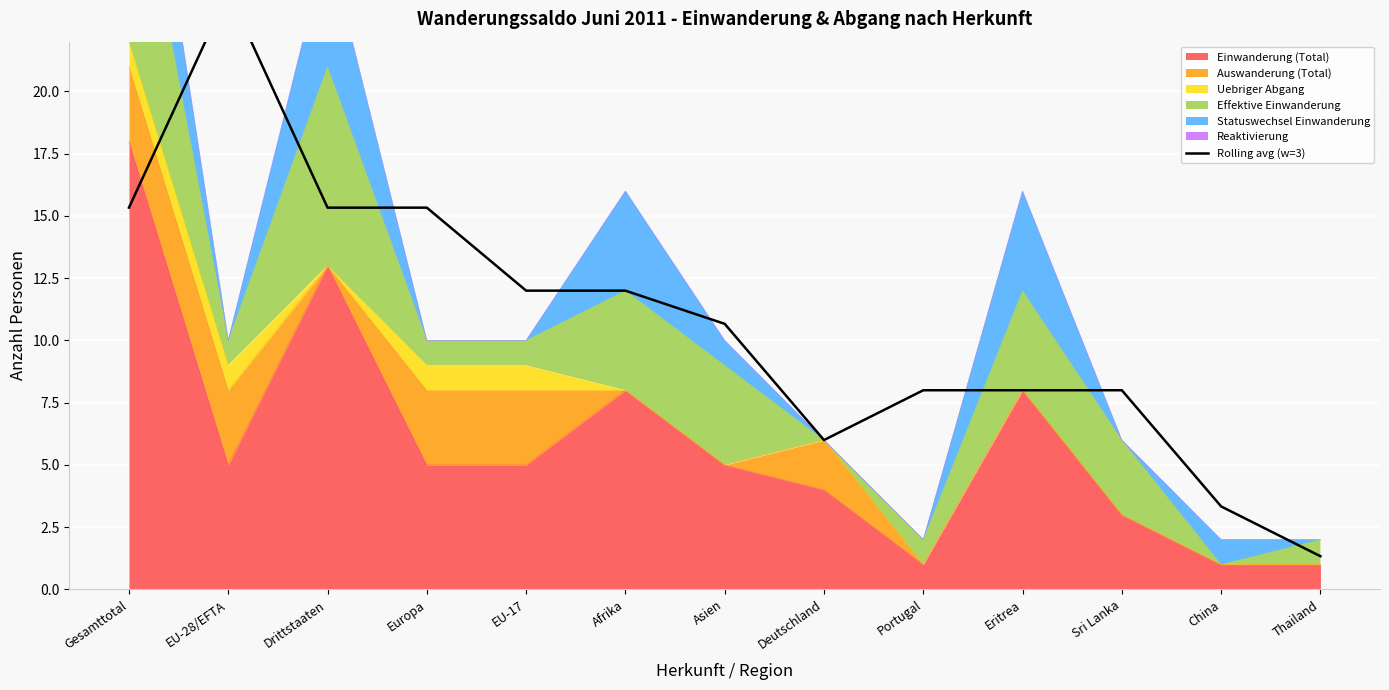

What is the difference between the maximum and minimum values?

22.7